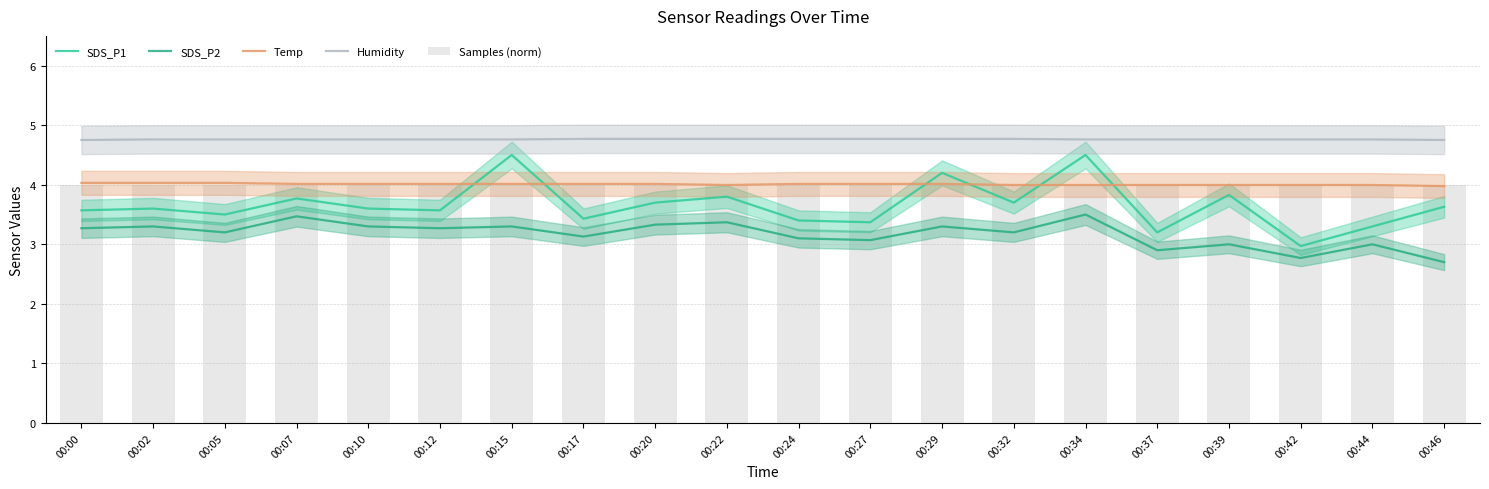

What is the sum of all Temp values?

80.2